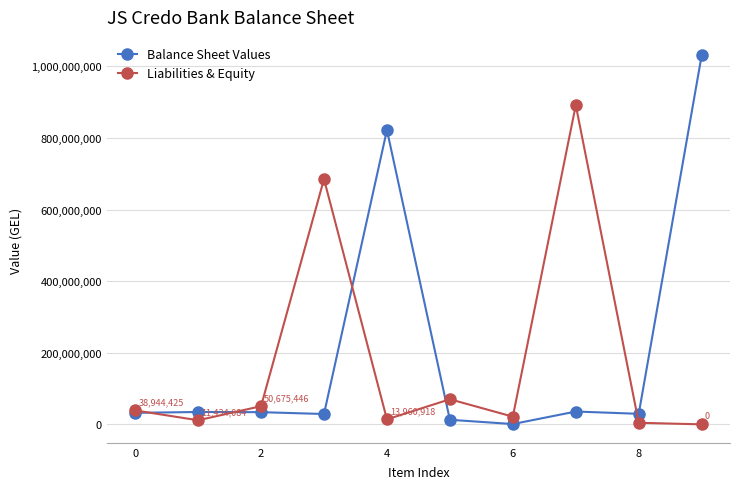

What is the maximum value for Liabilities & Equity?

891492384.1